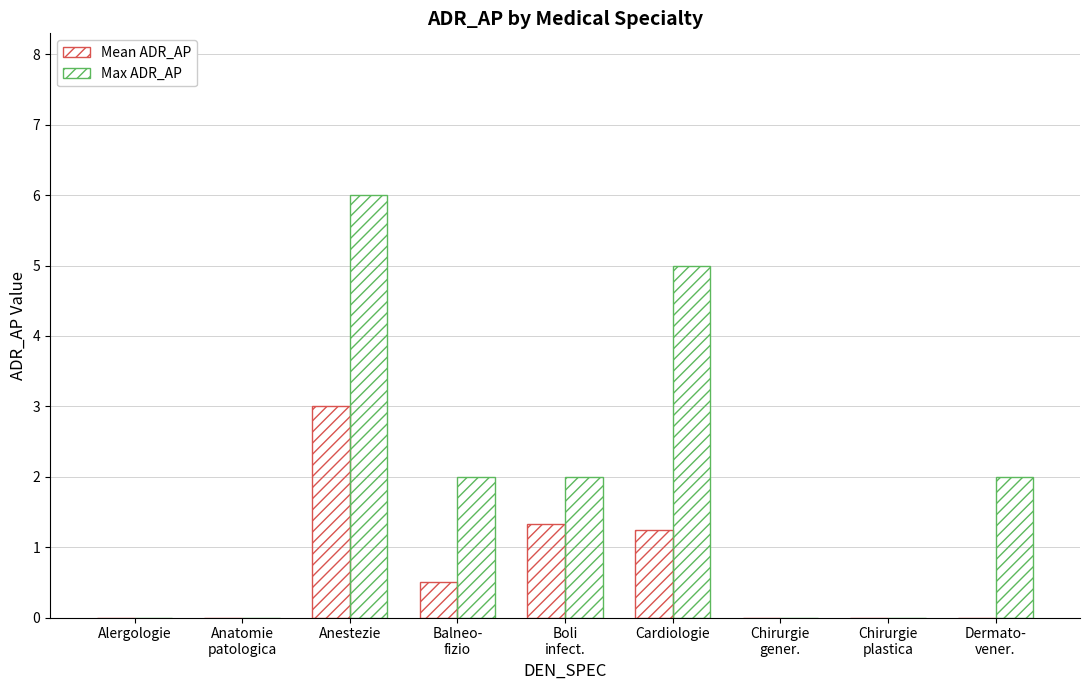

How many groups of bars are there?

9